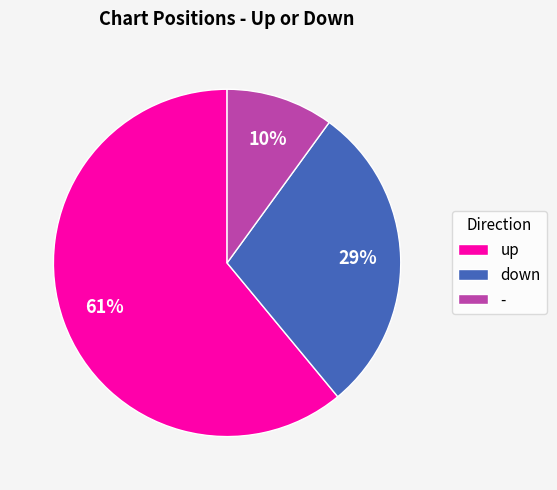

Which category accounts for the majority?

up